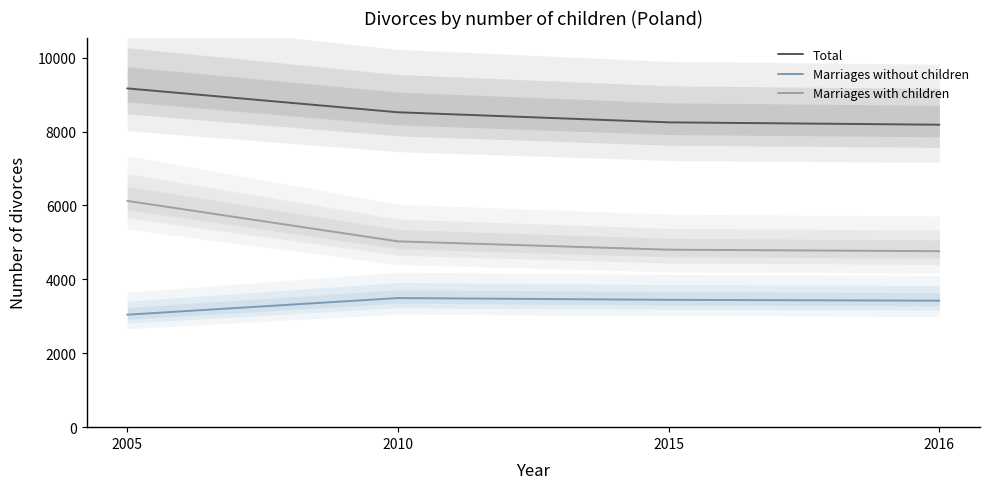

What is the difference between the highest and lowest values at 2016?

4762